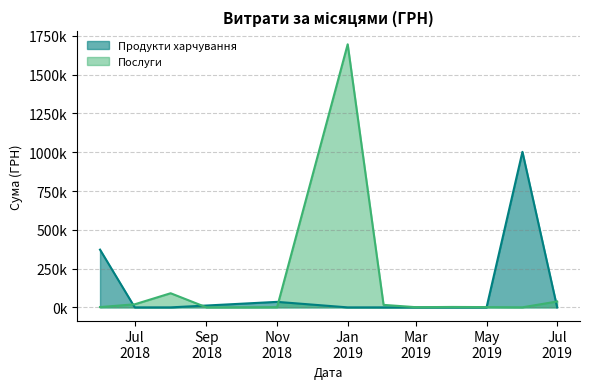

At which category does Послуги reach its first local valley?

3